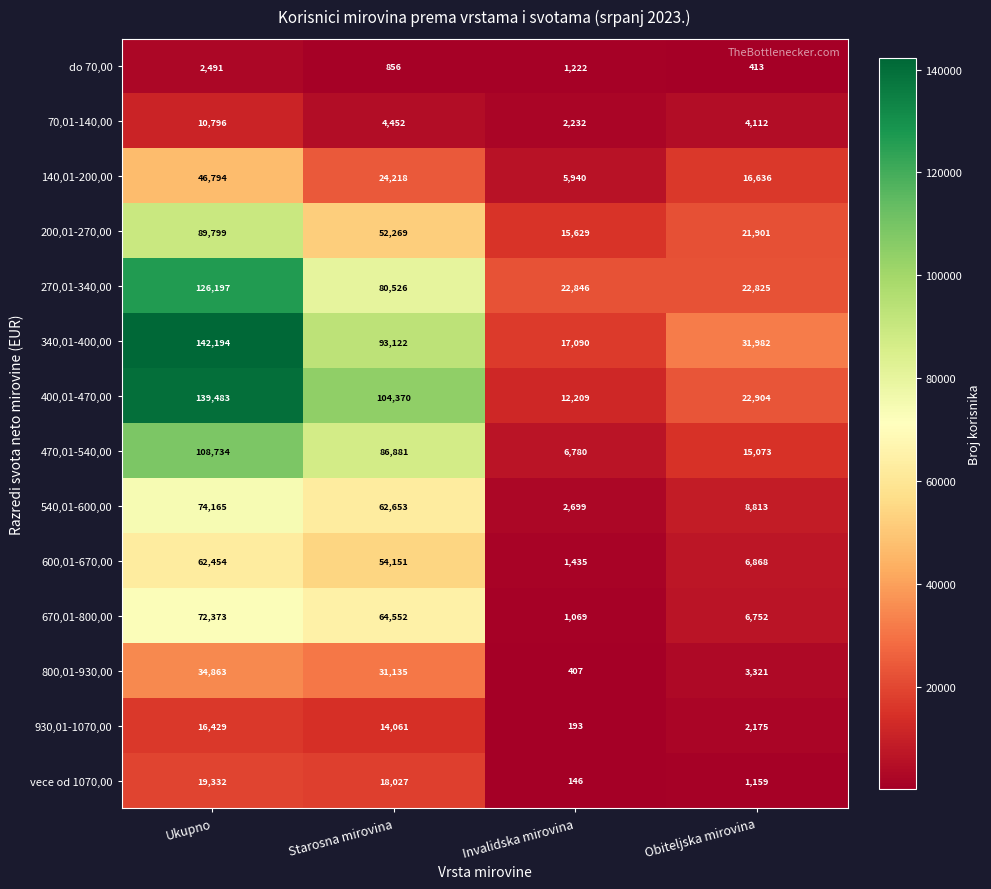

True or false: 270,01-340,00 has a value of 194716 at Ukupno.

False